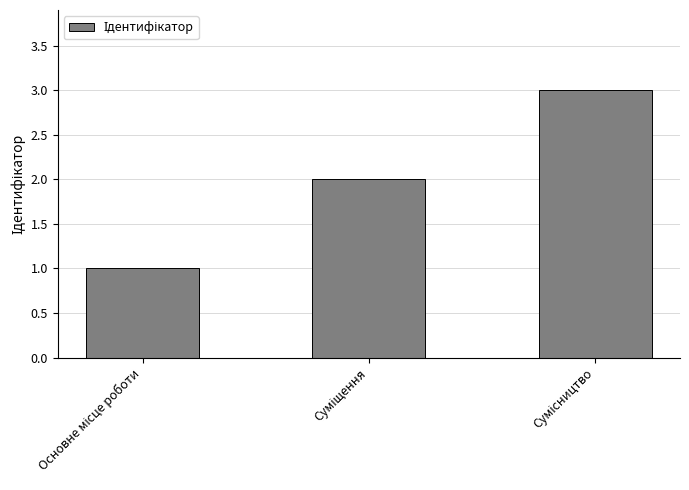

What is the greatest value displayed?

3